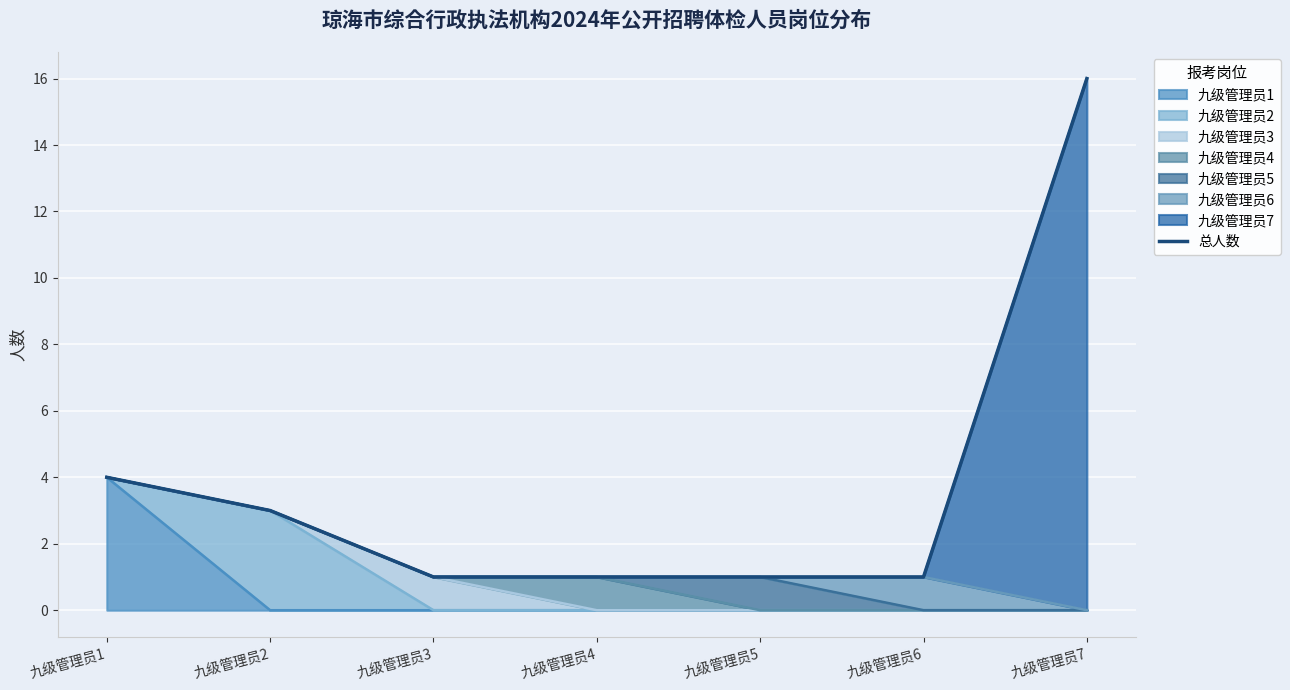

True or false: the data has more than 0 interior local peaks.

False